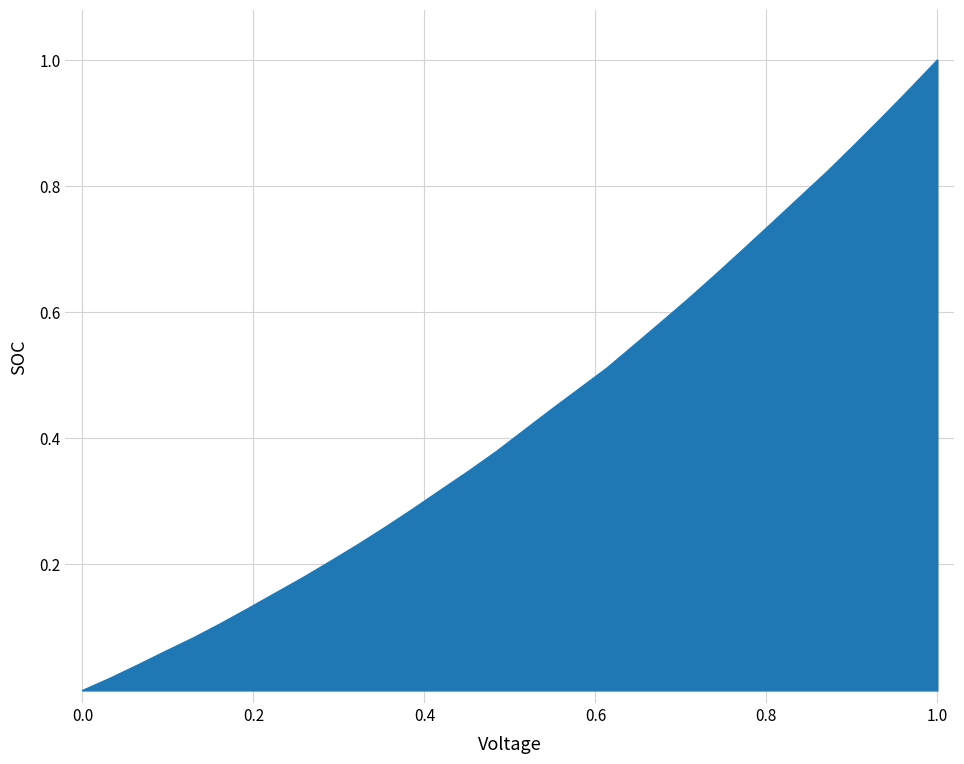

How many lines are shown in the chart?

1